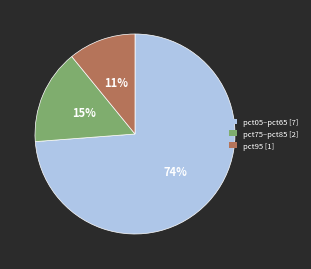

To the nearest percent, what is the difference between the pct95 [1] and pct75–pct85 [2] slice percentages?

4%